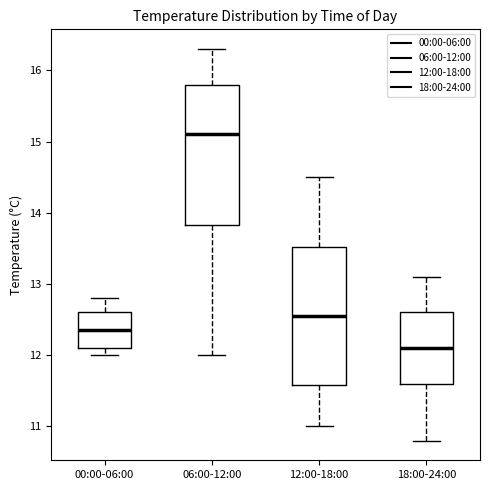

Reading left to right, read every box against the y-axis: the position of its median line, the range the box covers, and the ends of its whiskers. The values are not printed on the chart, so give them approximately, as read against the axis.

00:00-06:00: median 12.4, box 12.1 to 12.6, whiskers 12.0 to 12.8
06:00-12:00: median 15.1, box 13.8 to 15.8, whiskers 12.0 to 16.3
12:00-18:00: median 12.6, box 11.6 to 13.5, whiskers 11.0 to 14.5
18:00-24:00: median 12.1, box 11.6 to 12.6, whiskers 10.8 to 13.1